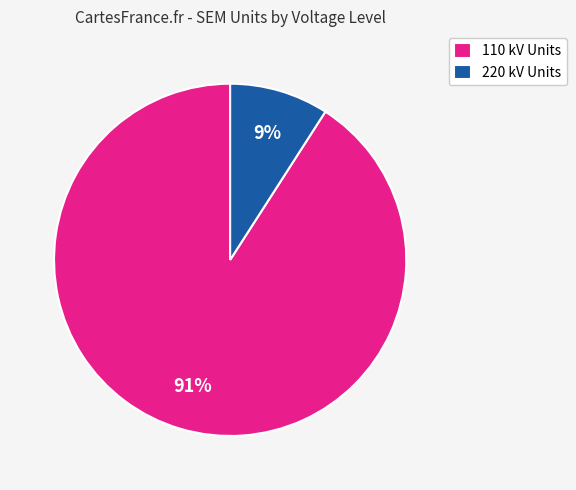

How many segments does this pie chart have?

2